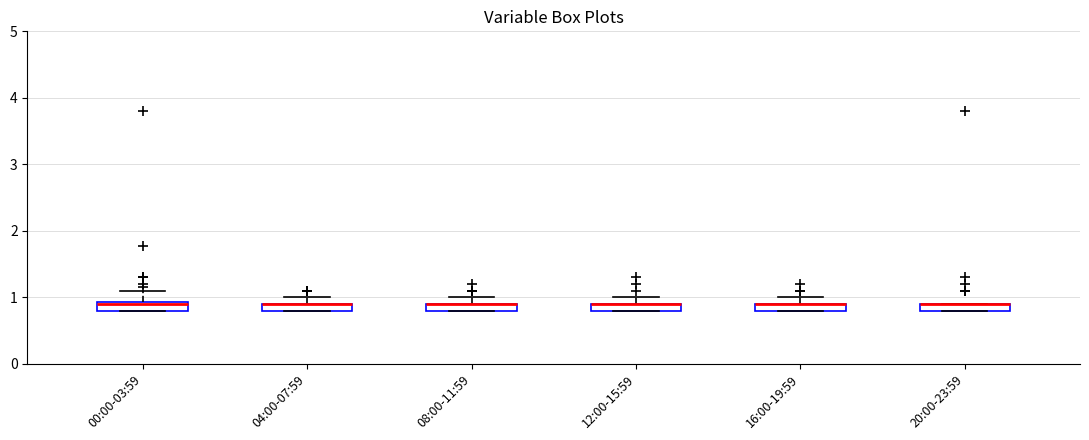

Where is the upper edge of the box for 16:00-19:59 on the y-axis? The values are not printed on the chart, so give them approximately, as read against the axis.

0.9